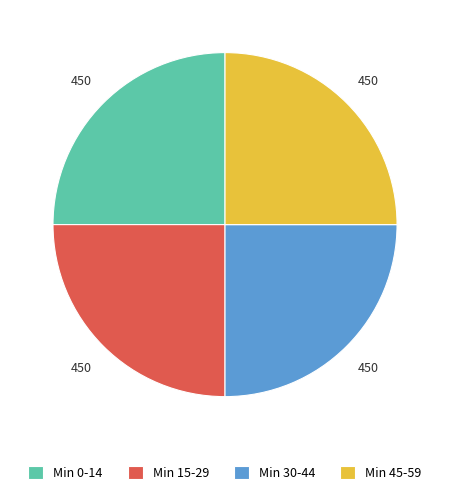

What is the ratio of the value at Min 45-59 to the value at Min 30-44?

1.0